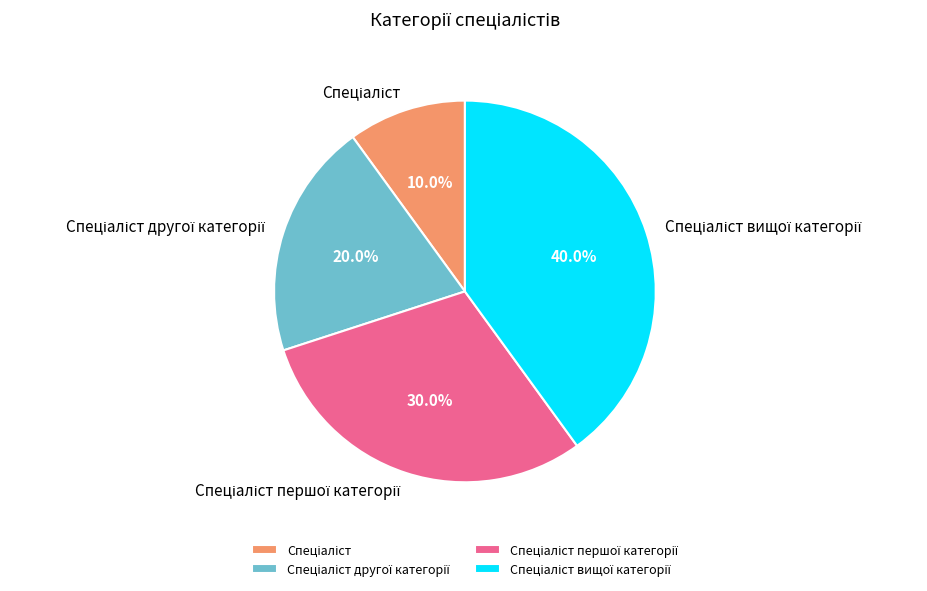

Is there any slice that represents more than half of the pie?

No